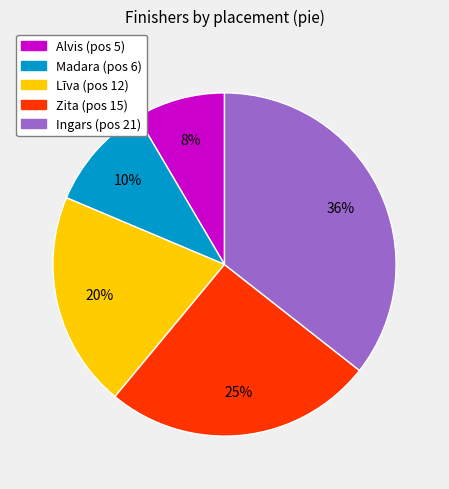

How many segments does this pie chart have?

5